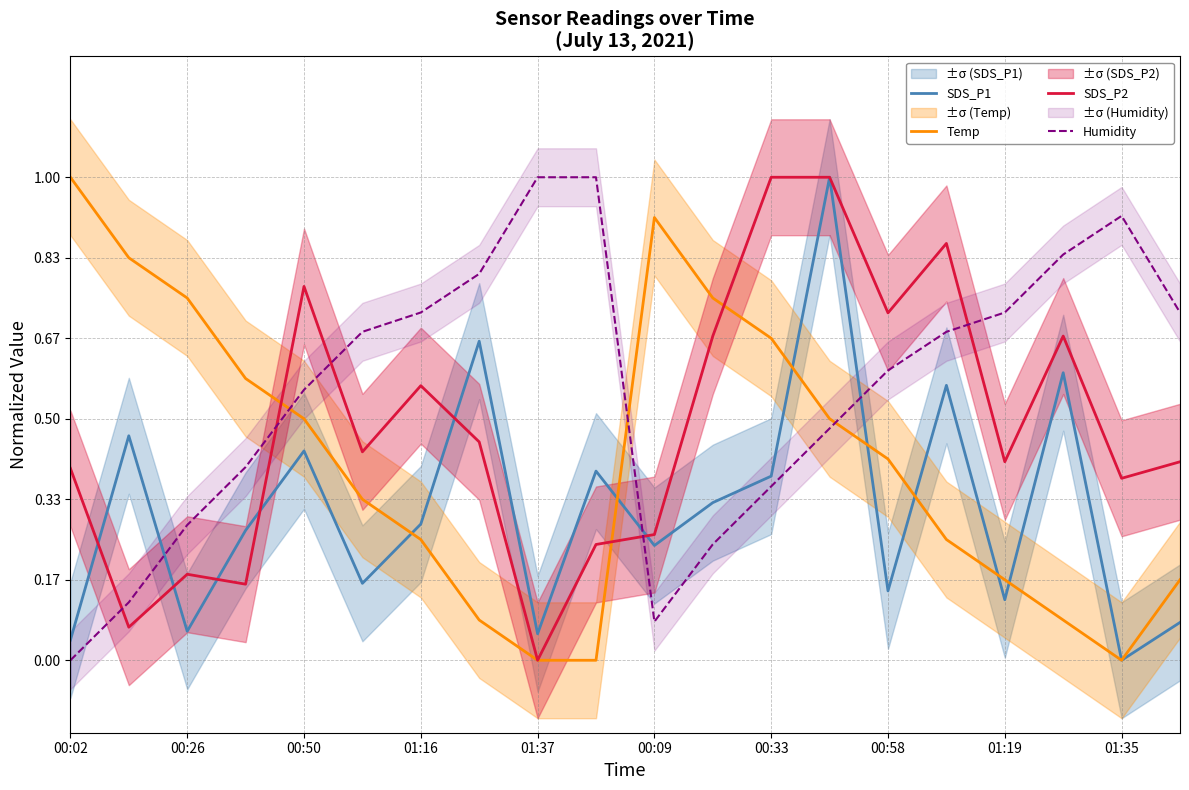

Is it true that Humidity equals 0.4 at 01:19?

False